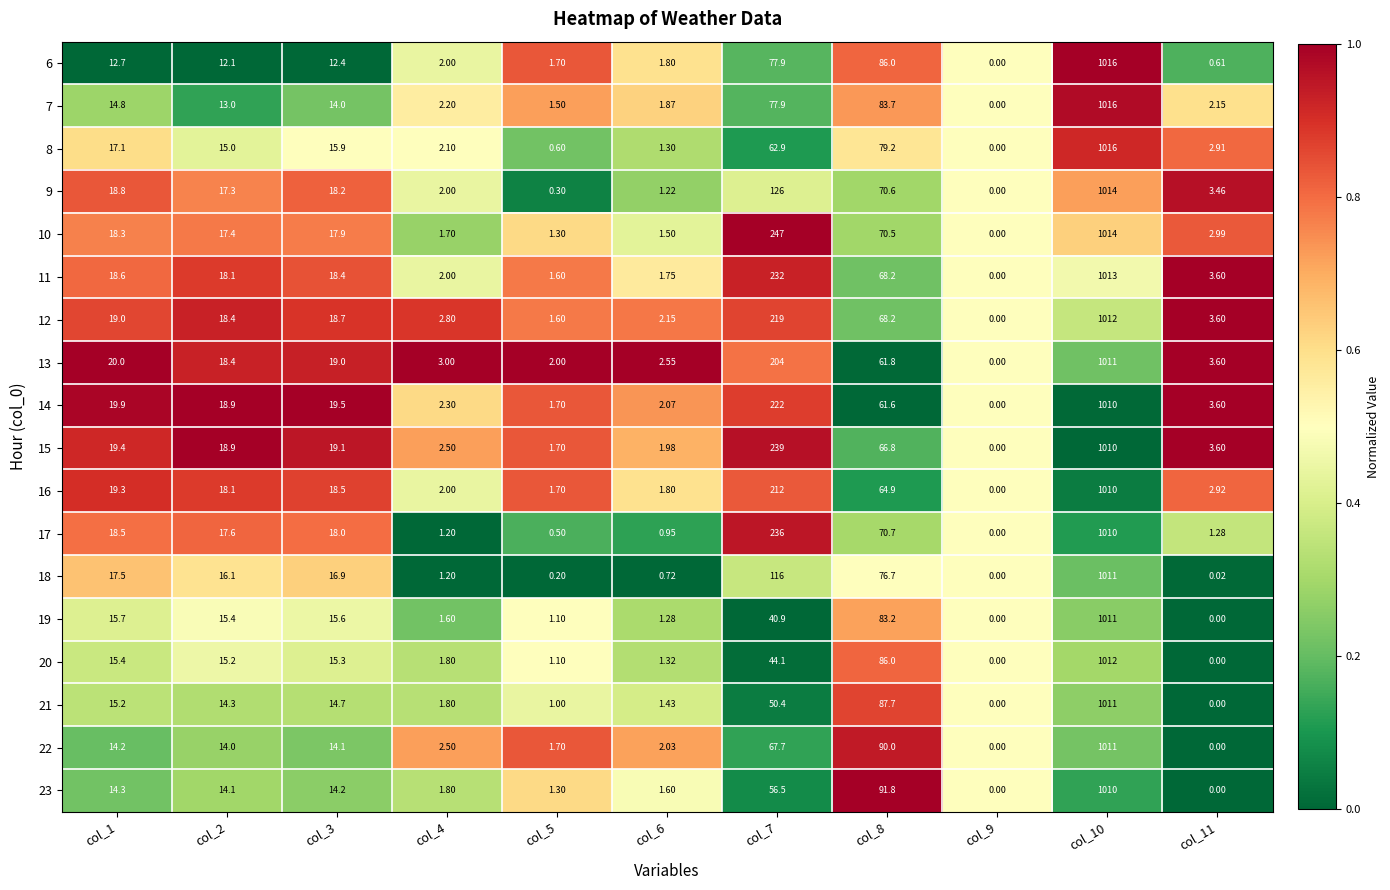

Is the value of 12 at col_5 greater than the value of 15 at col_1?

No